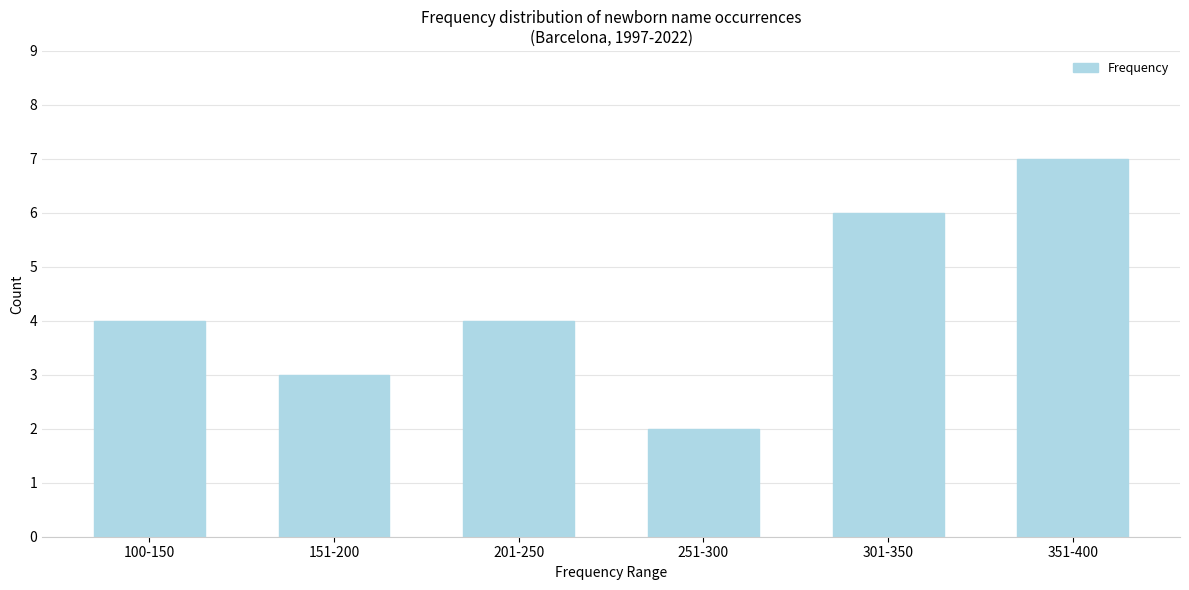

Reading left to right, transcribe all the data shown in this chart.

4	3	4	2	6	7